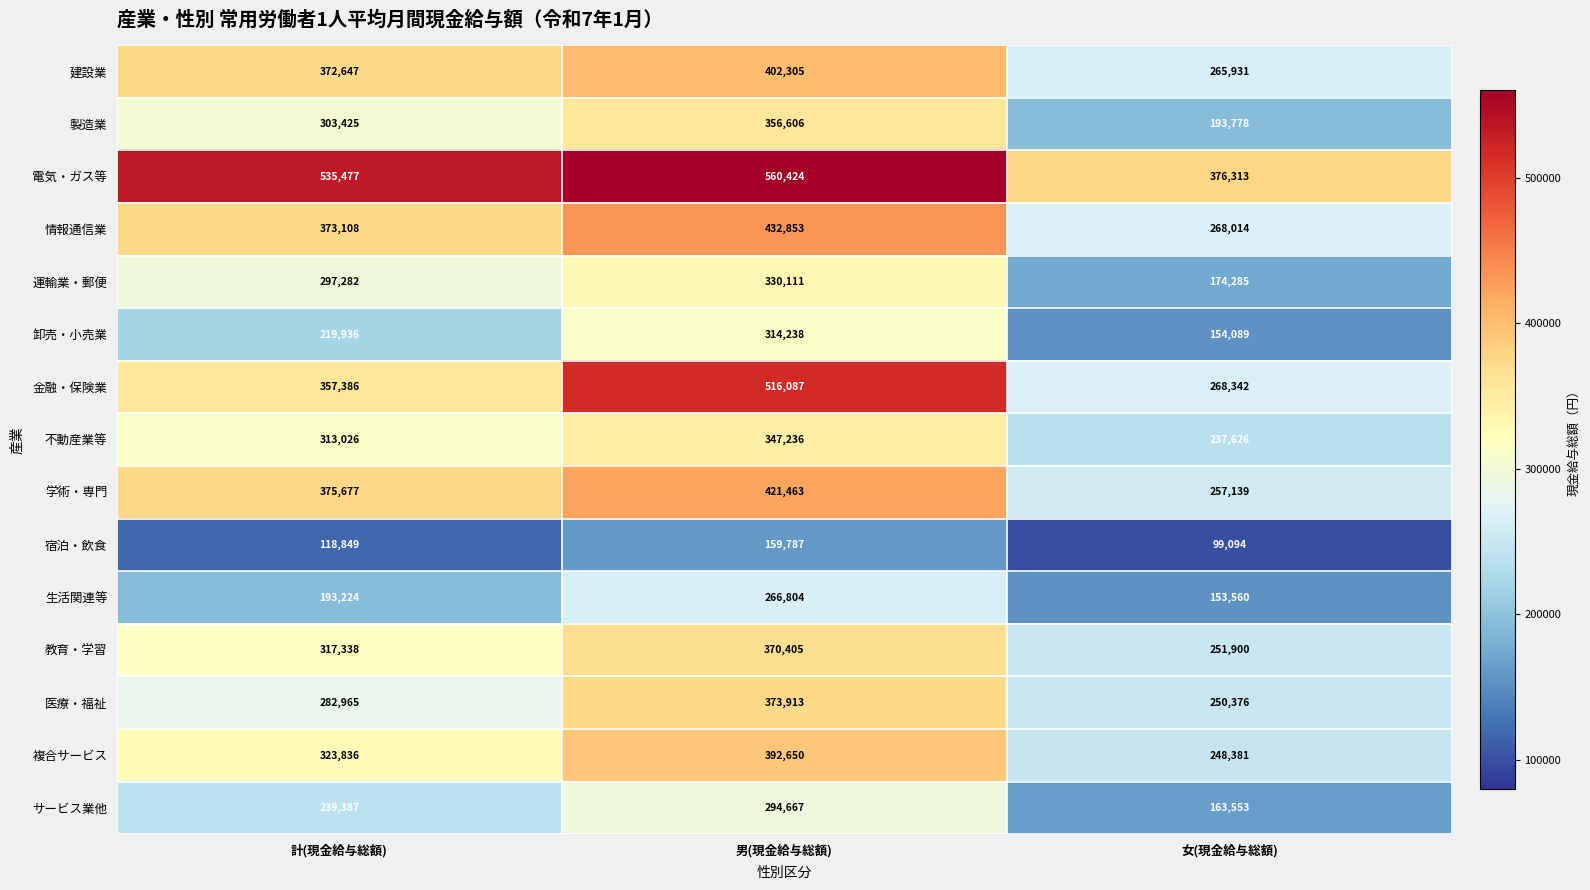

How many distinct data groups are displayed?

15